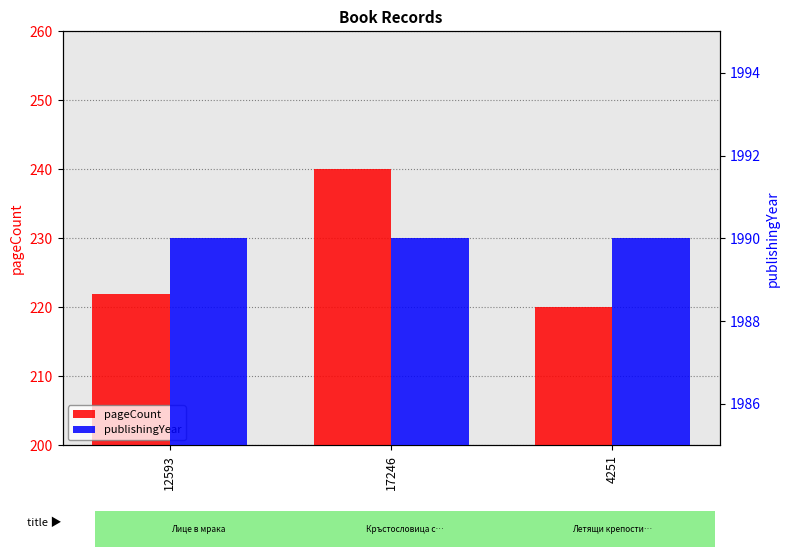

Rank the categories by publishingYear value from highest to lowest.

12593, 17246, 4251